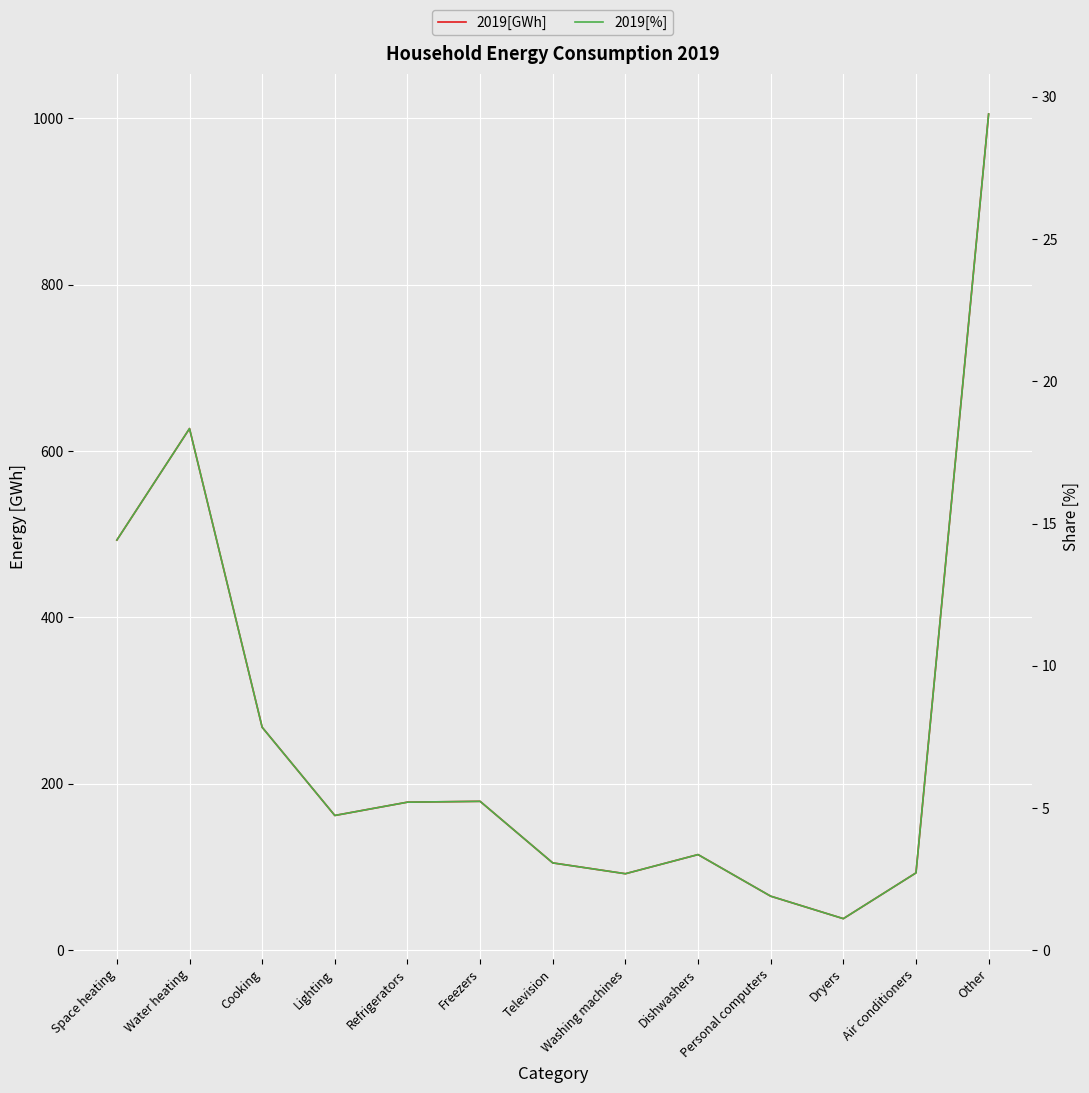

At which category is the sum across all series the highest?

Other